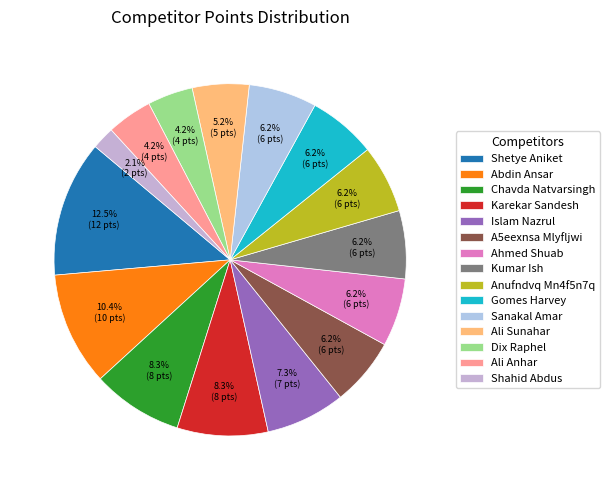

Between Ahmed Shuab and Karekar Sandesh, which is larger?

Karekar Sandesh